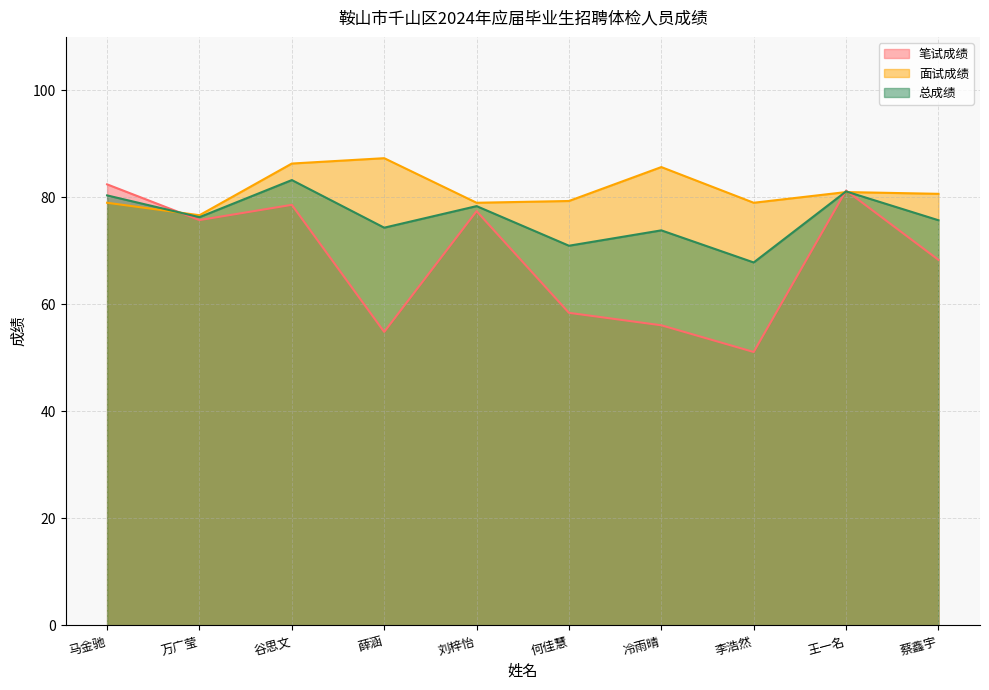

Where is 总成绩 nearest to the value 75?

薛涵